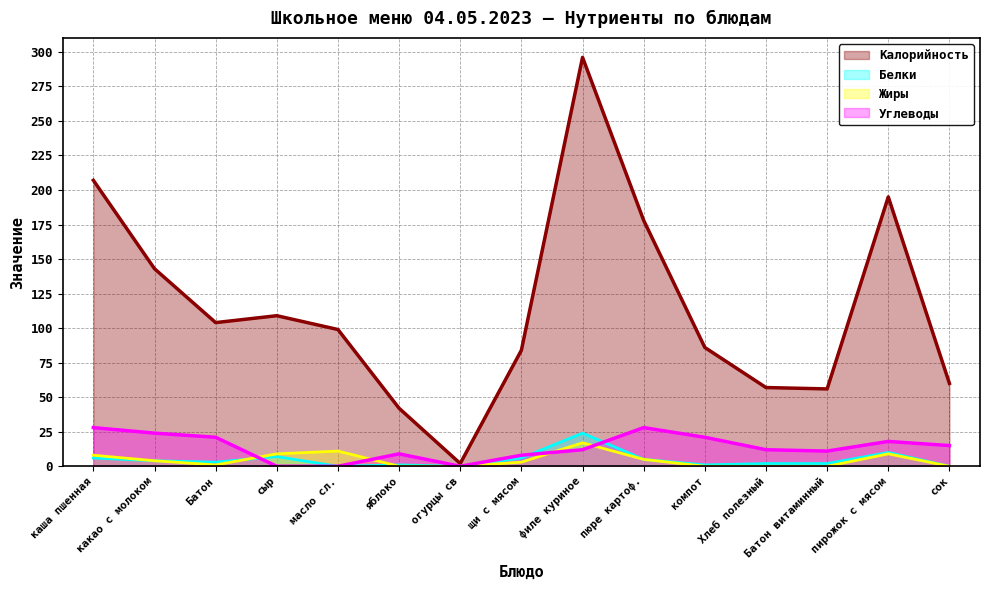

True or false: Белки has a value of 1 at яблоко.

True